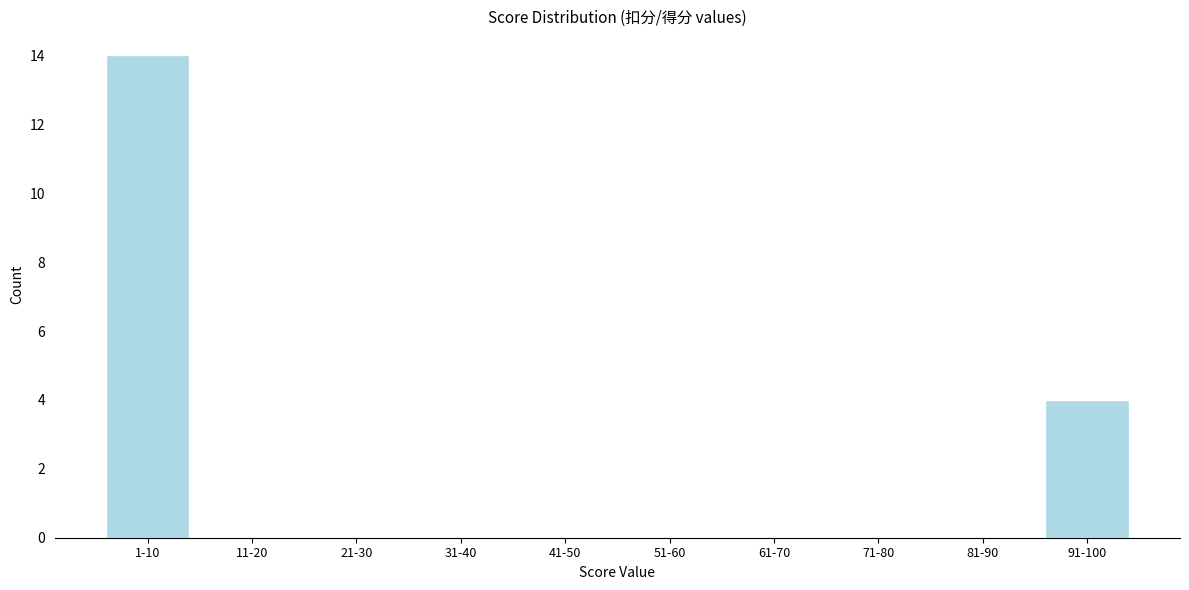

Reading left to right, extract all data points from this chart.

1-10=14	11-20=0	21-30=0	31-40=0	41-50=0	51-60=0	61-70=0	71-80=0	81-90=0	91-100=4